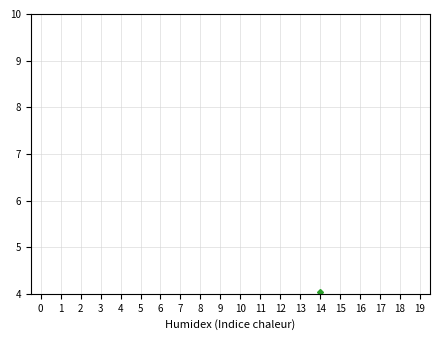

Rank the categories by value from highest to lowest.

14, 0, 10, 12, 13, 3, 7, 5, 11, 15, 4, 2, 8, 18, 6, 16, 9, 1, 17, 19